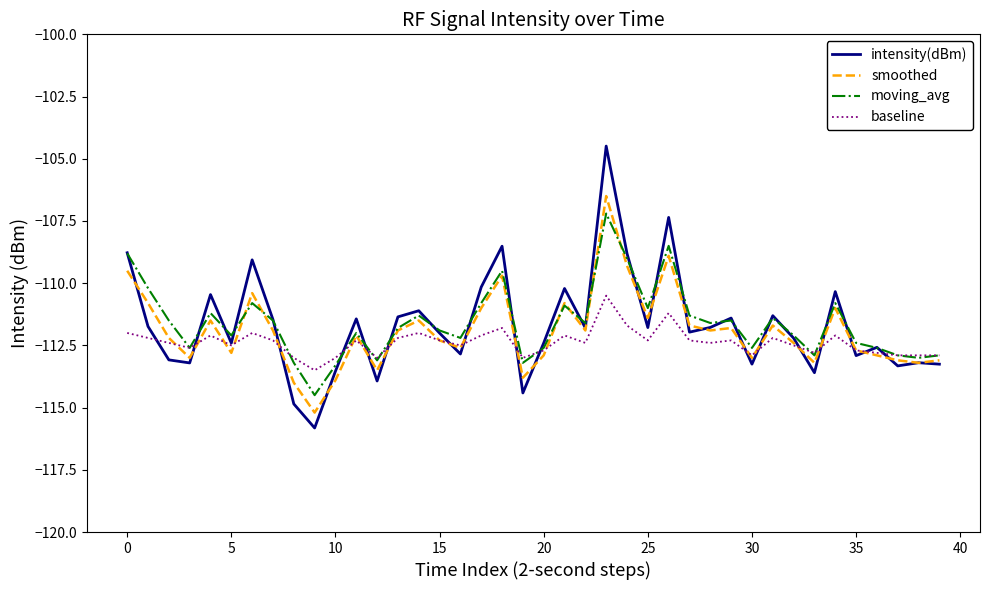

What is the maximum value shown in the chart?

-104.5